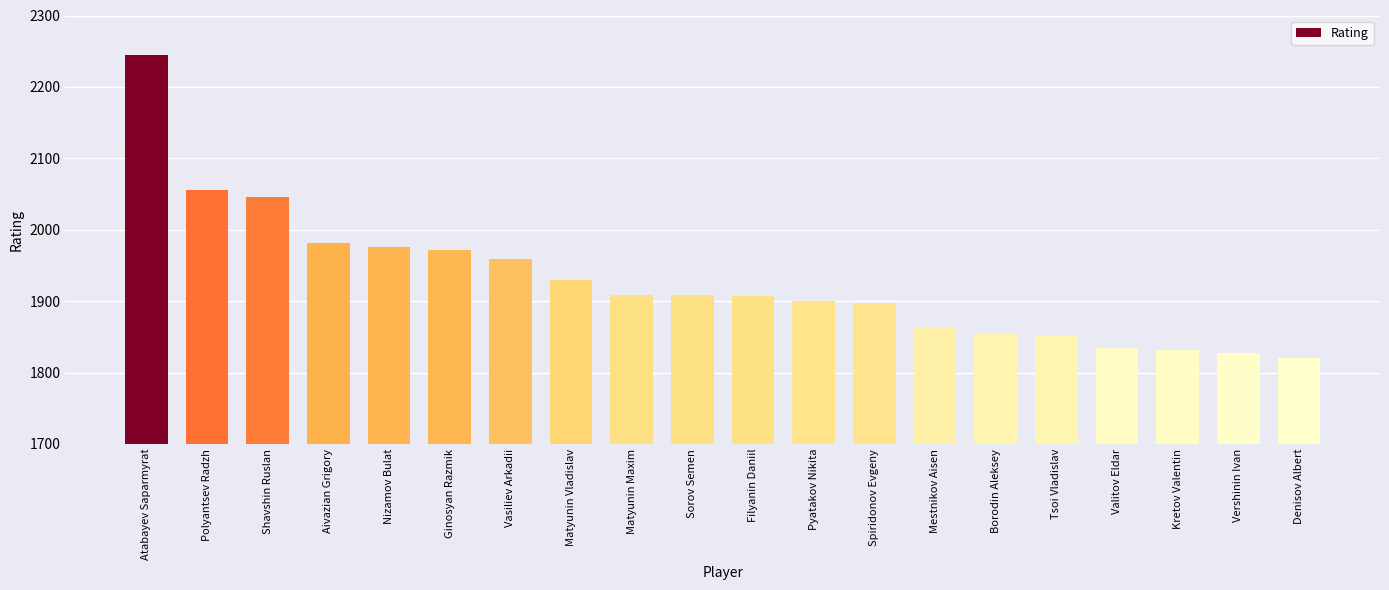

What is the value of the 8th bar from the left?

1929